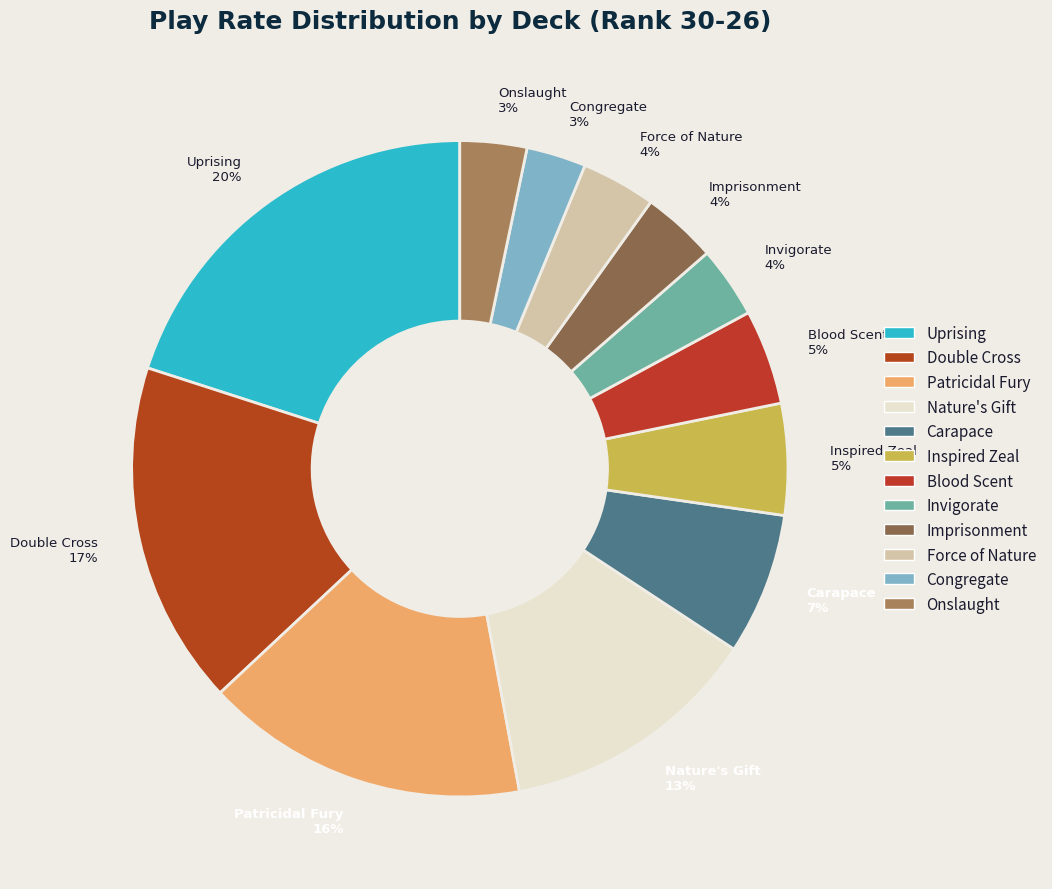

What percentage is the Nature's Gift slice, to the nearest percent?

13%